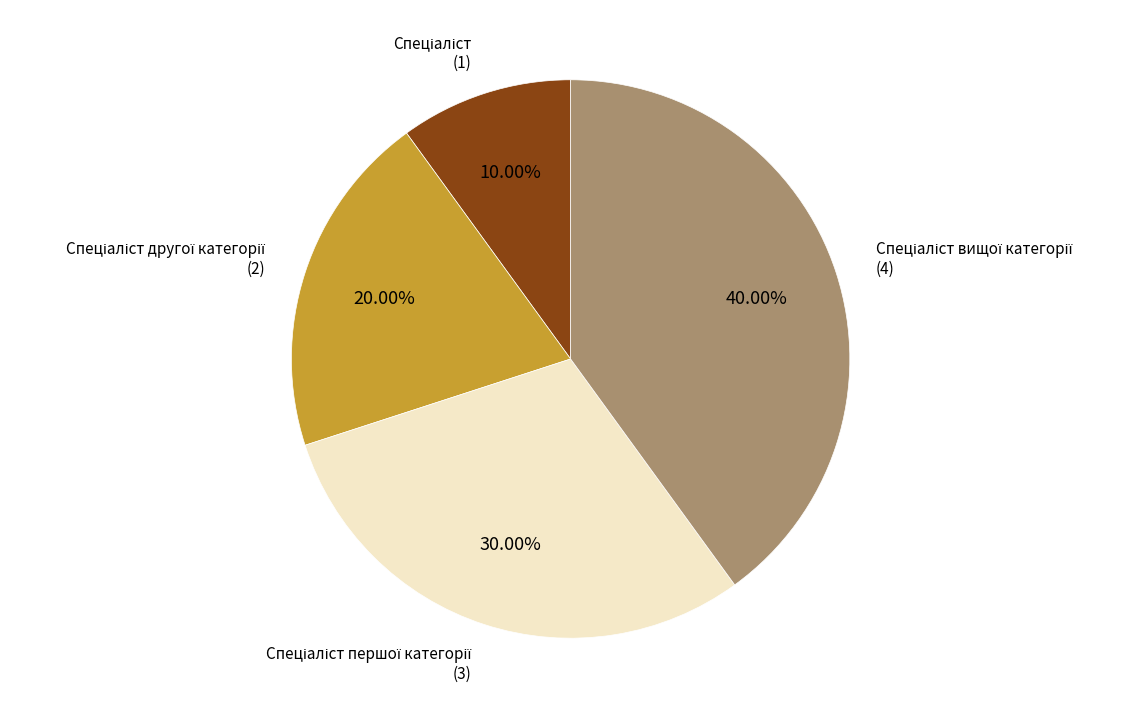

To the nearest percent, what is the difference between the largest and smallest slice percentages?

30%